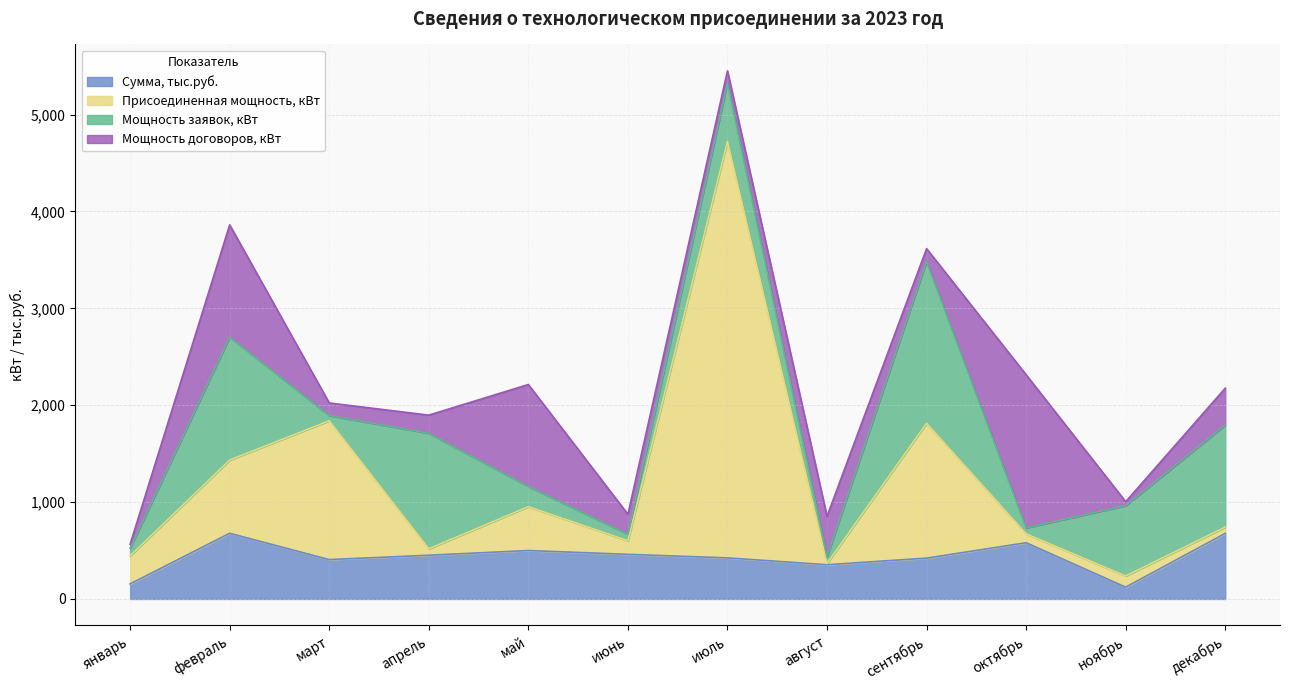

At which label is Присоединенная мощность, кВт closest to 2480?

март